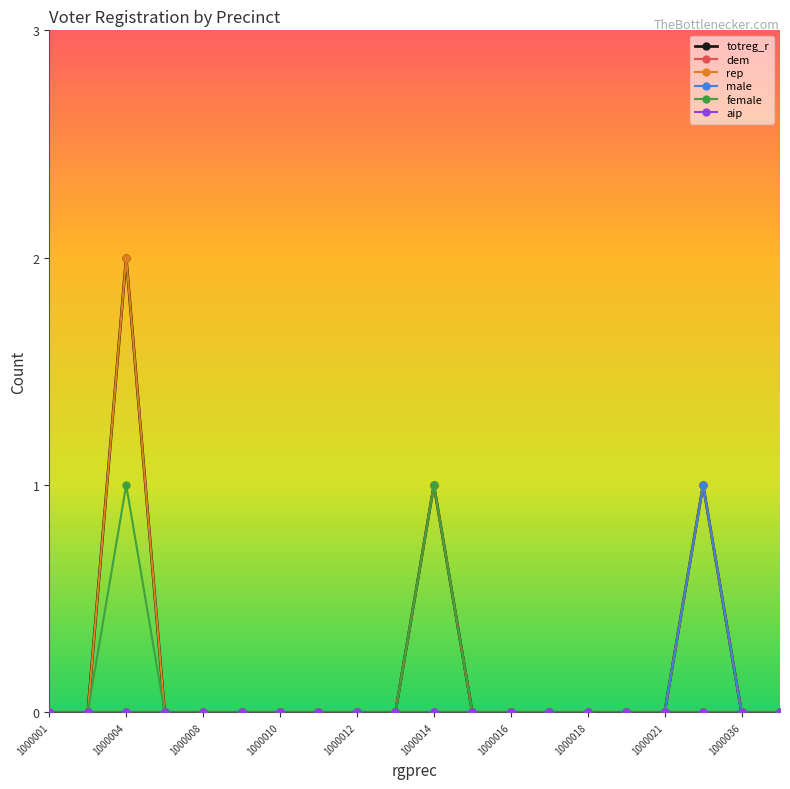

True or false: female and dem intersect in this chart.

False